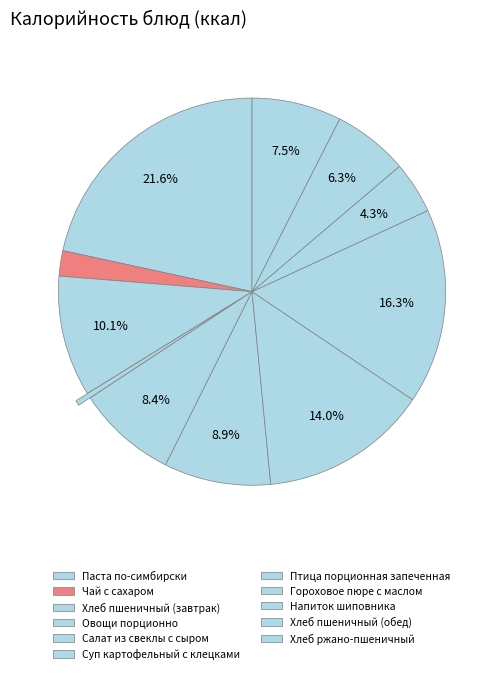

Rank the categories by value from lowest to highest.

Овощи порционно, Чай с сахаром, Напиток шиповника, Хлеб пшеничный (обед), Хлеб ржано-пшеничный, Салат из свеклы с сыром, Суп картофельный с клецками, Хлеб пшеничный (завтрак), Птица порционная запеченная, Гороховое пюре с маслом, Паста по-симбирски